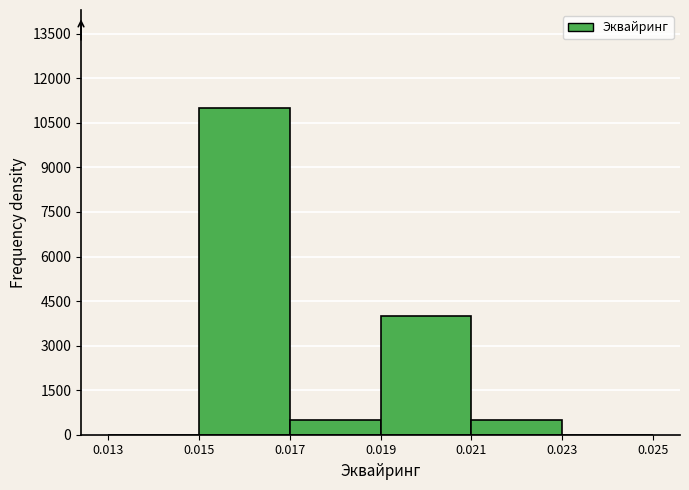

Reading left to right, transcribe this chart: for each bar, give the range it covers on the x-axis and its height. The values are not printed on the chart, so give them approximately, as read against the axis.

0.013 to 0.015: 0
0.015 to 0.017: 11000
0.017 to 0.019: 600
0.019 to 0.021: 4000
0.021 to 0.023: 600
0.023 to 0.025: 0